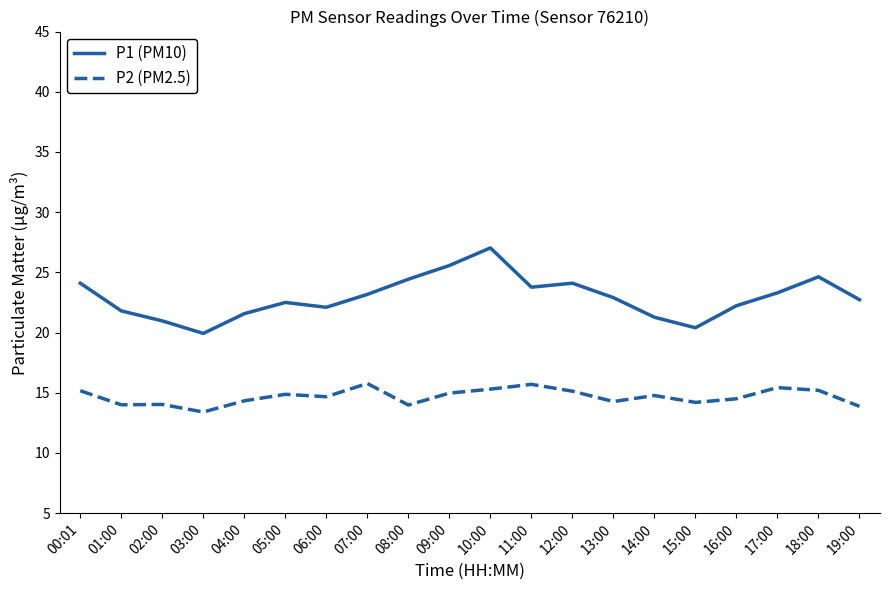

Which series has the largest range (max minus min)?

P1 (PM10)